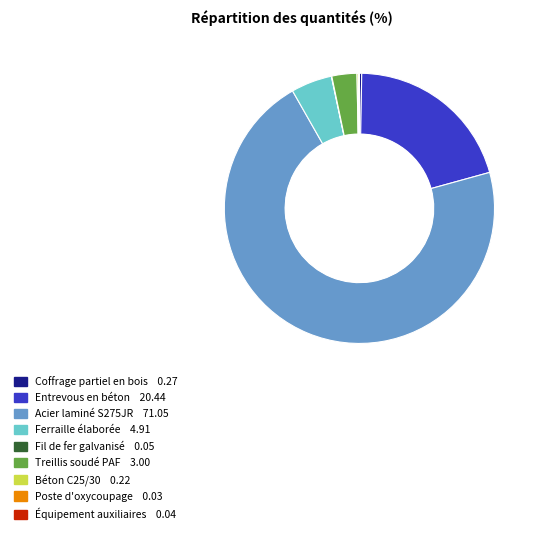

Does any single category account for the majority?

Yes